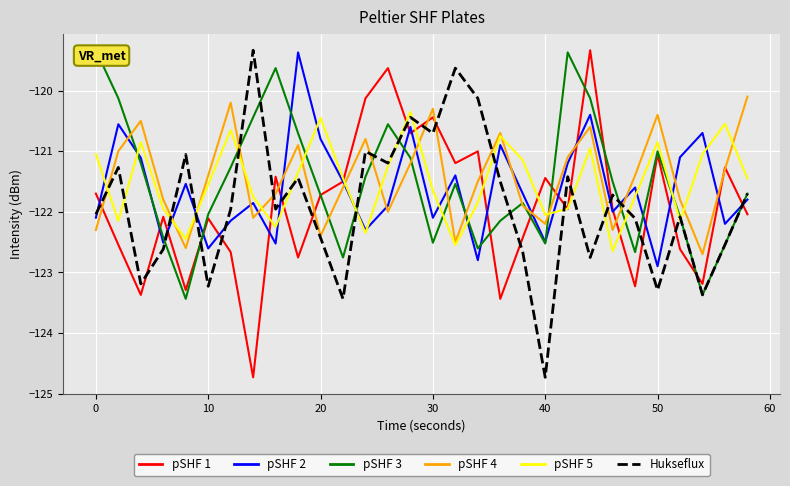

The pSHF 2 series shows -122.5 at 40. True or false?

True